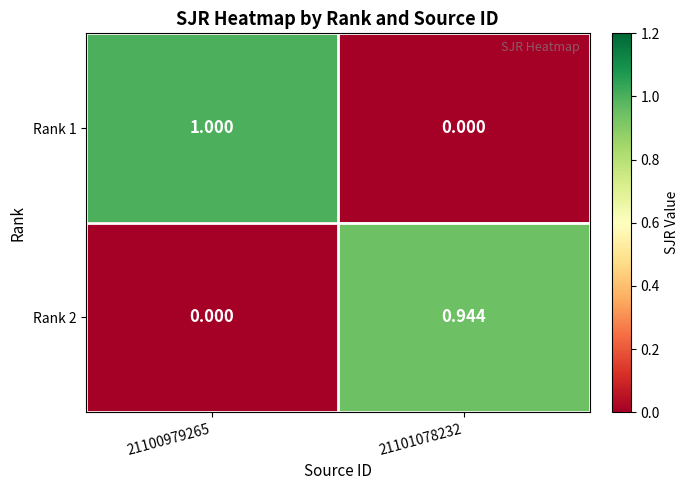

Is the value of Rank 2 at 21101078232 greater than the value of Rank 1 at 21101078232?

Yes